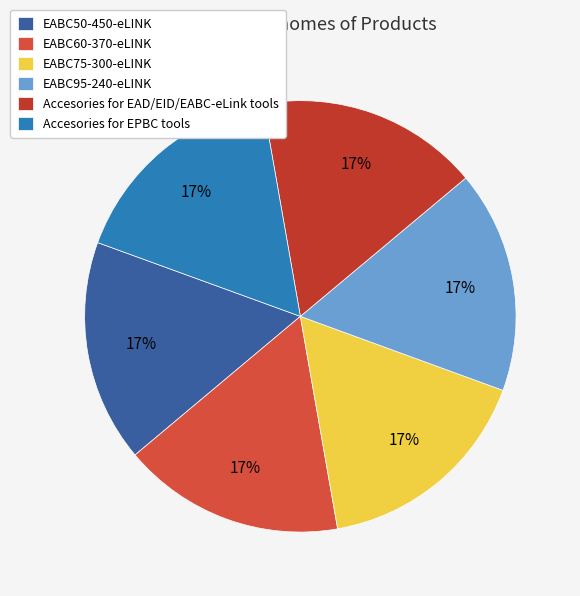

The EABC50-450-eLINK slice represents 17% of the pie. True or false?

True